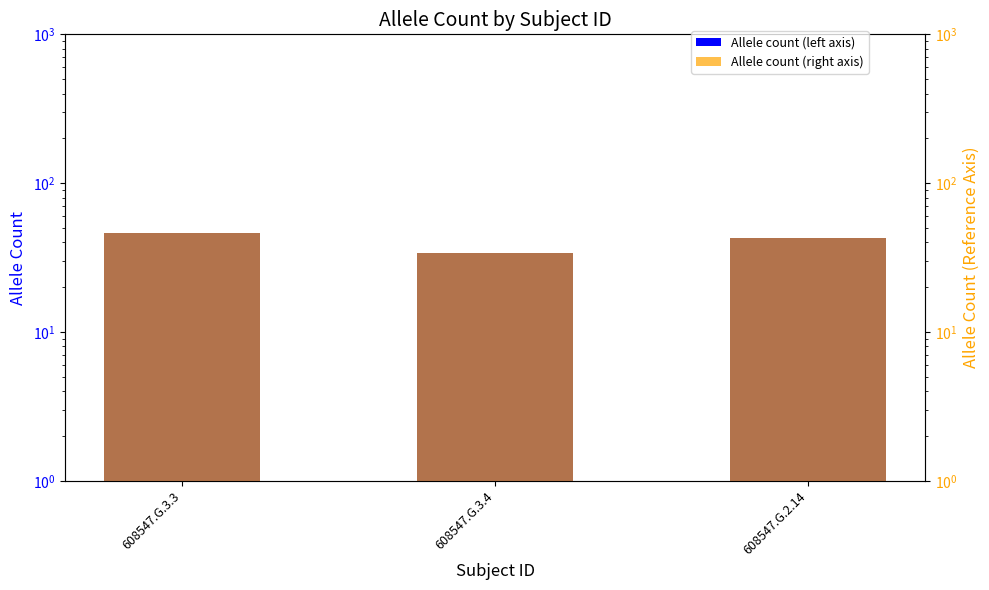

Count the Allele count (ref) values in the range 34 to 46.

3